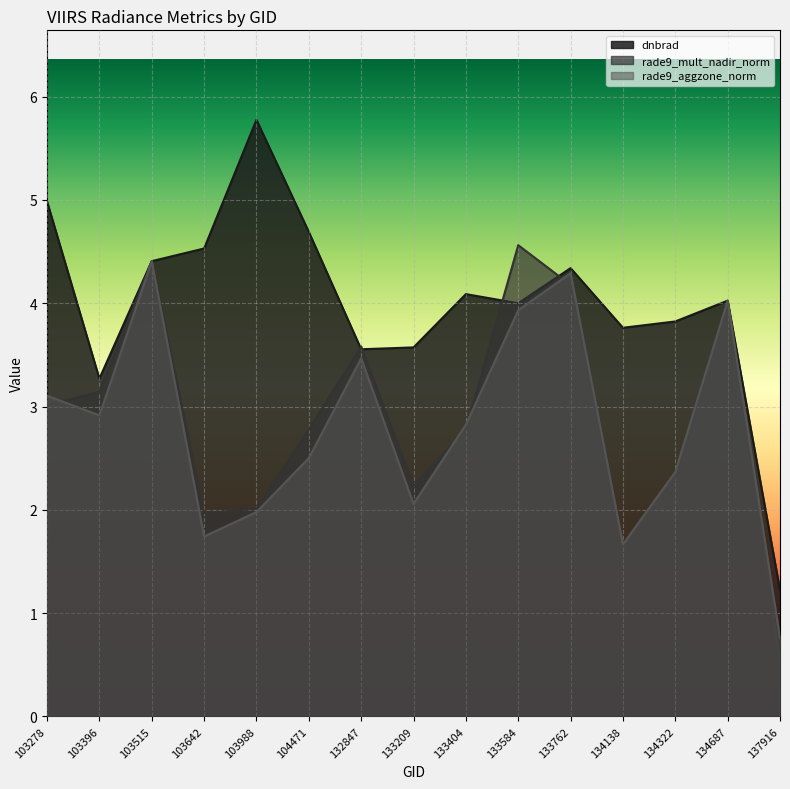

What is the difference between the second highest and minimum values in the rade9_mult_nadir_norm series?

3.9